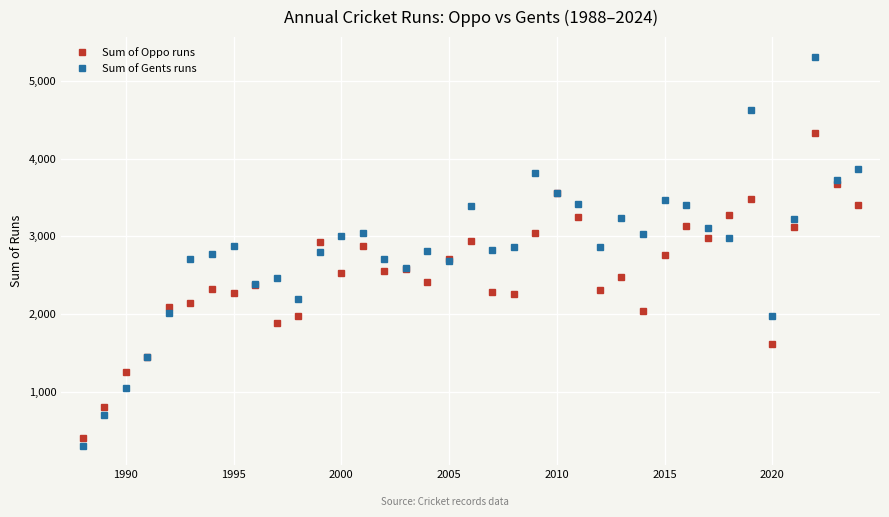

In Sum of Oppo runs, how many points are lower than both neighbors (excluding endpoints)?

10